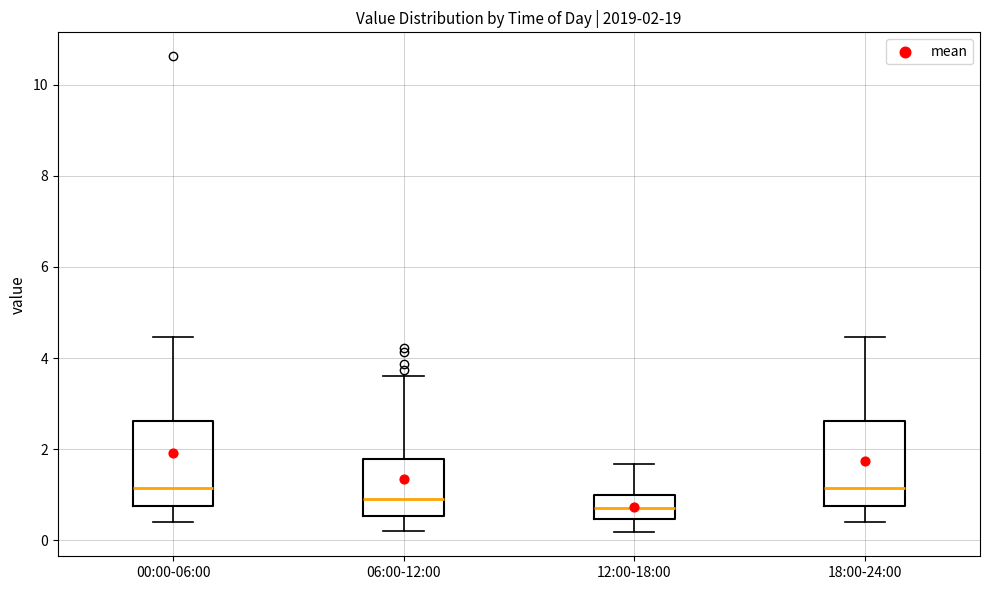

Which box's median line is the lowest?

12:00-18:00